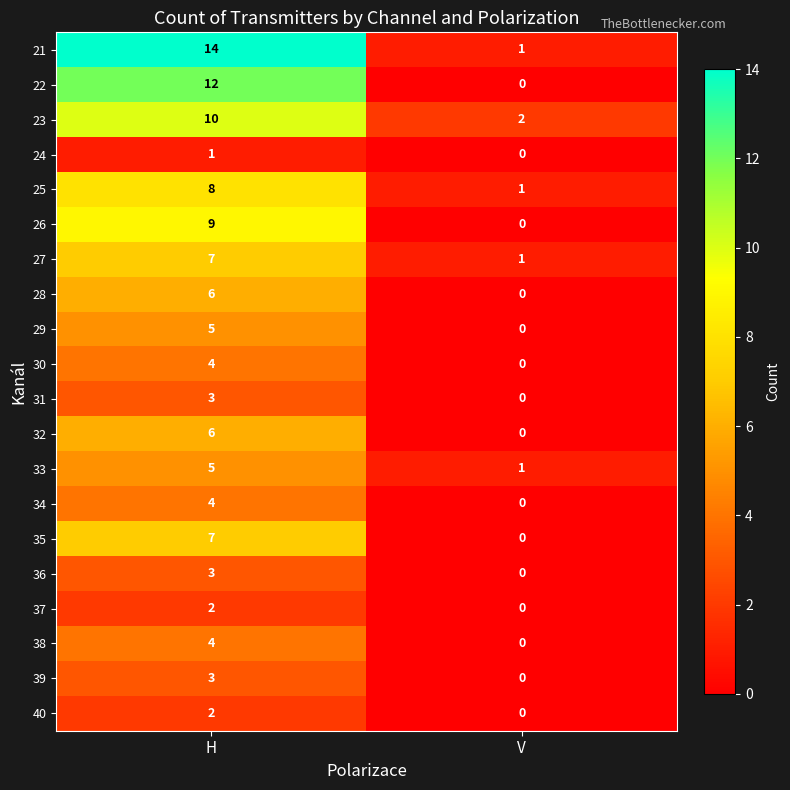

The 33 series shows 8 at H. True or false?

False